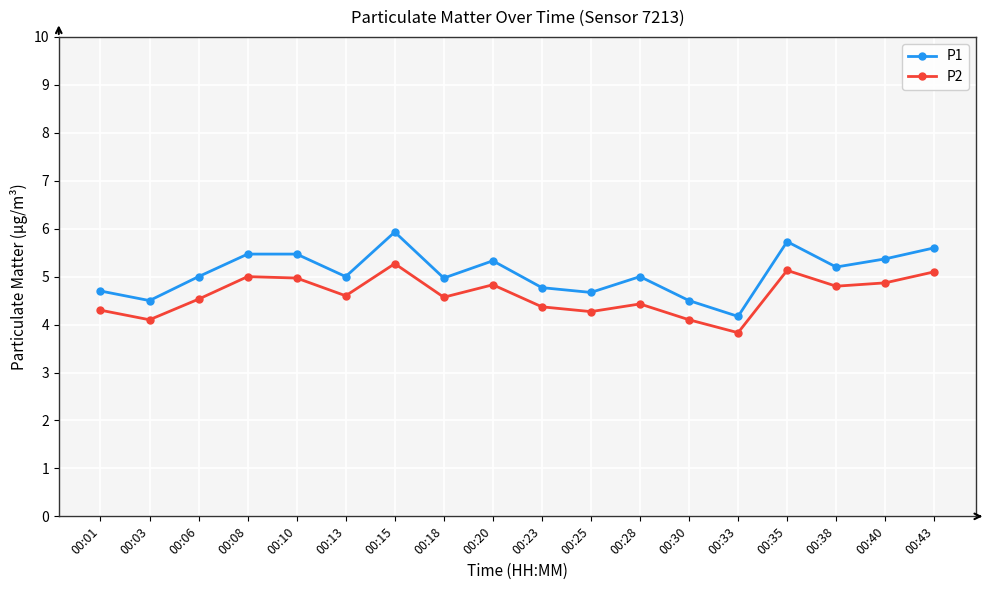

In P2, how many points are lower than both neighbors (excluding endpoints)?

6